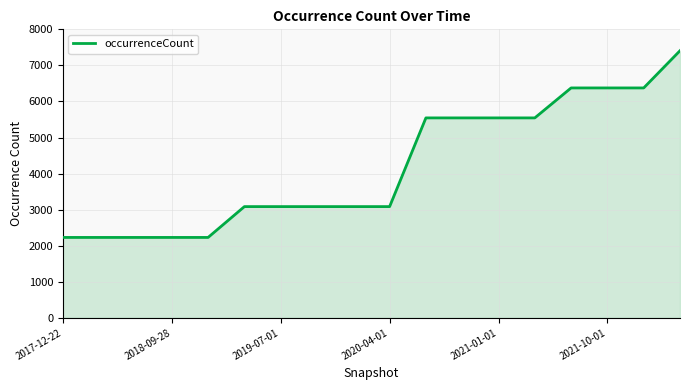

Does the chart have visible grid lines?

Yes